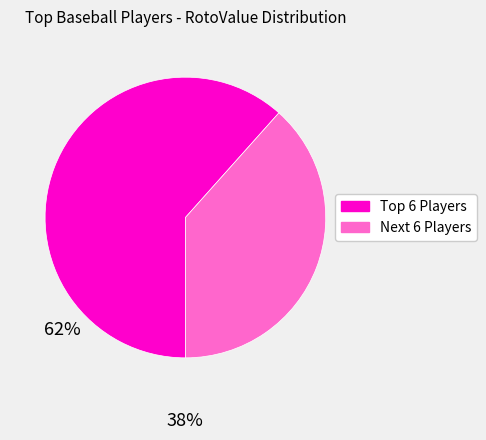

Rank the categories by value from lowest to highest.

Next 6 Players, Top 6 Players